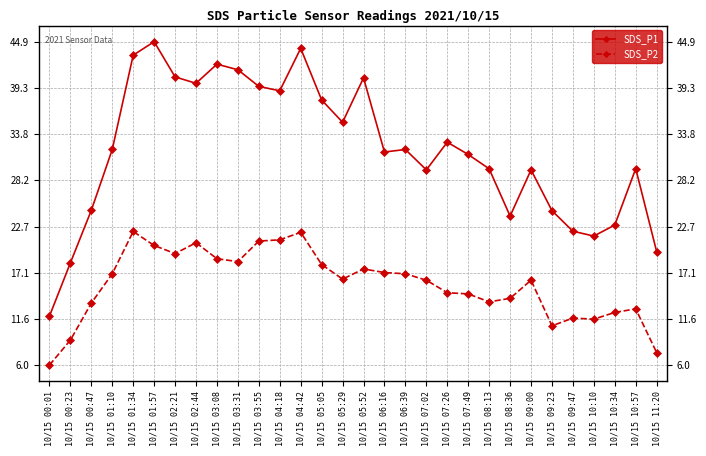

Which series has the largest total across all categories?

SDS_P1